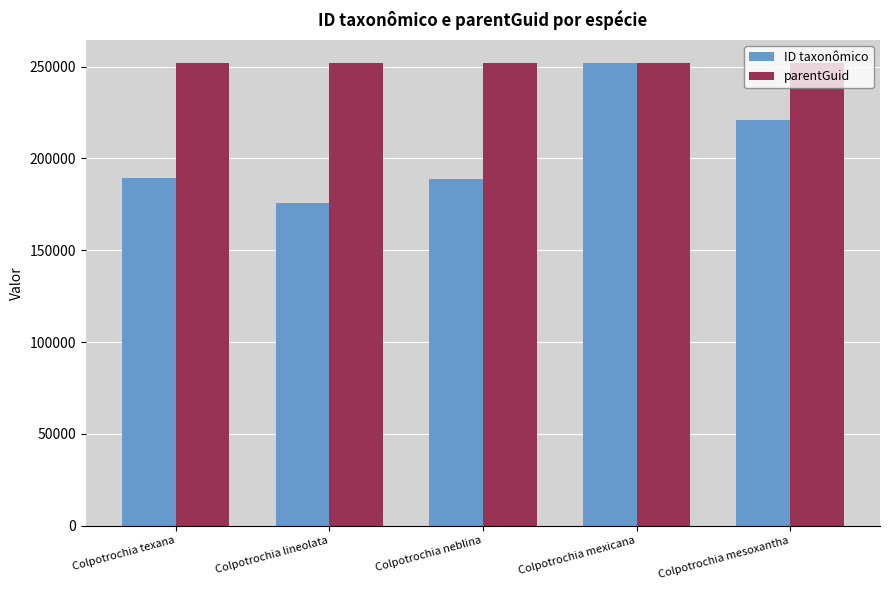

Read the parentGuid value at Colpotrochia lineolata.

251854